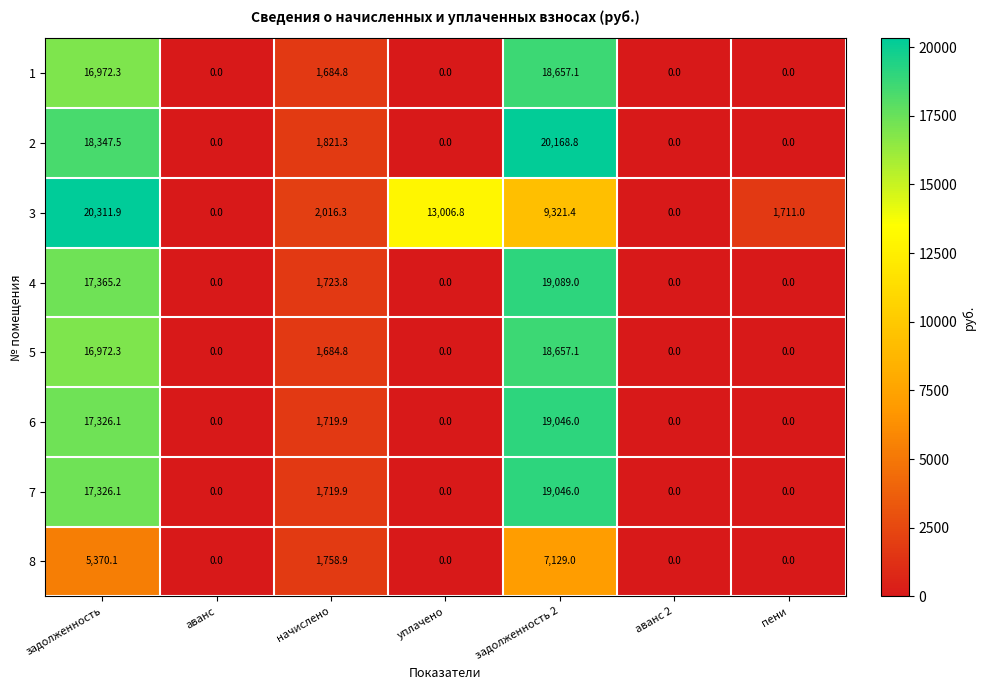

The value of 8 at уплачено is 0.0. True or false?

True